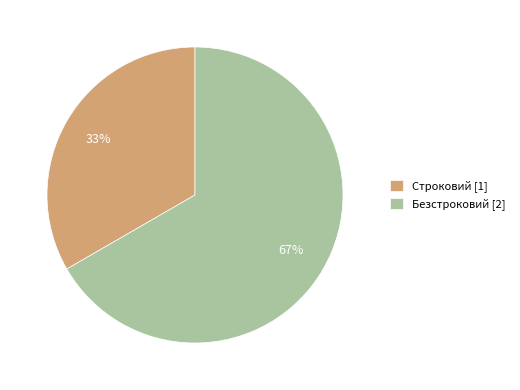

Rank the categories by value from highest to lowest.

Безстроковий, Строковий